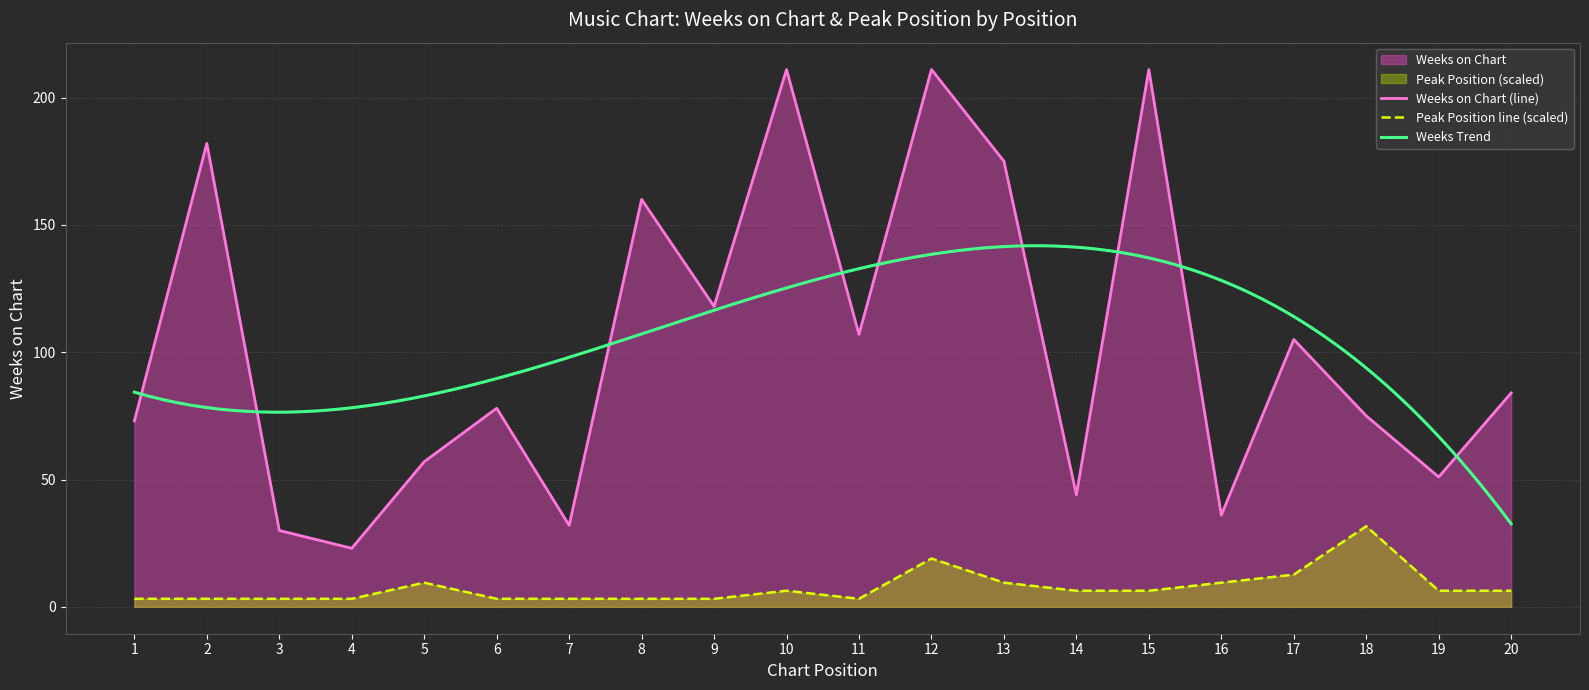

Does the chart have visible grid lines?

Yes